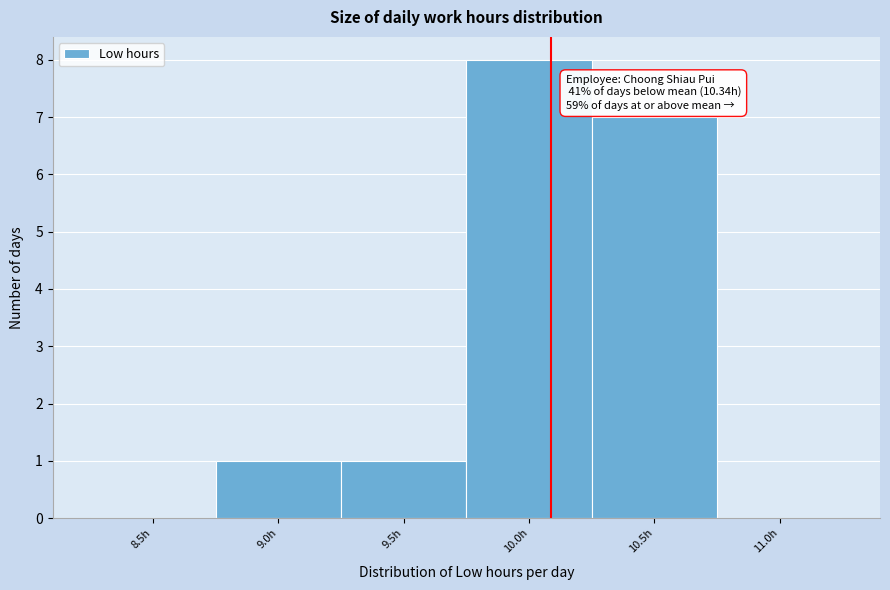

Reading right to left, what are all the values shown in this chart?

11.0h=0	10.5h=7	10.0h=8	9.5h=1	9.0h=1	8.5h=0